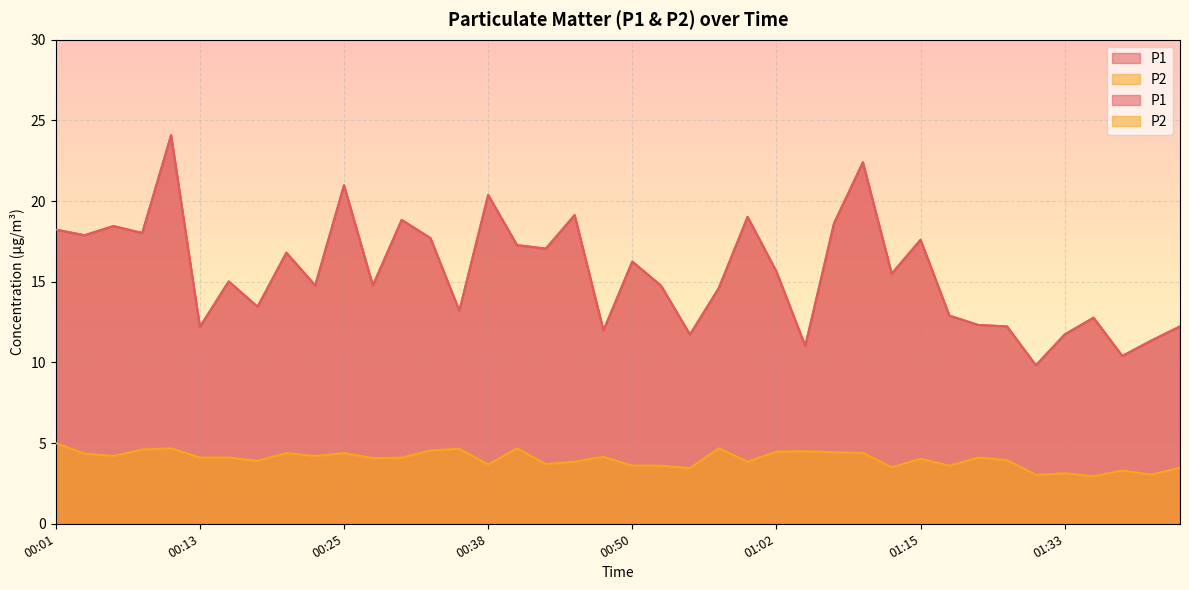

What is the label of the 13th point from the left?

00:30